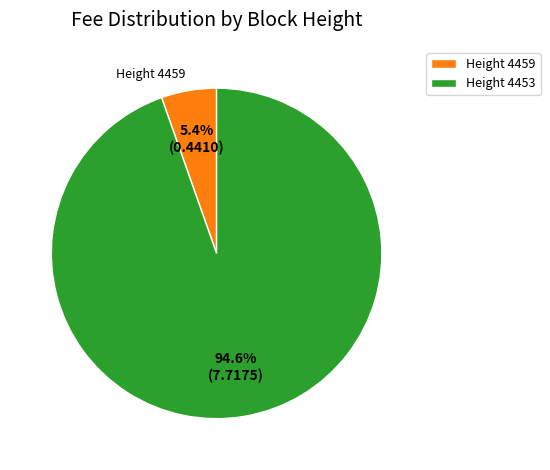

Which slice is the smallest?

Height 4459